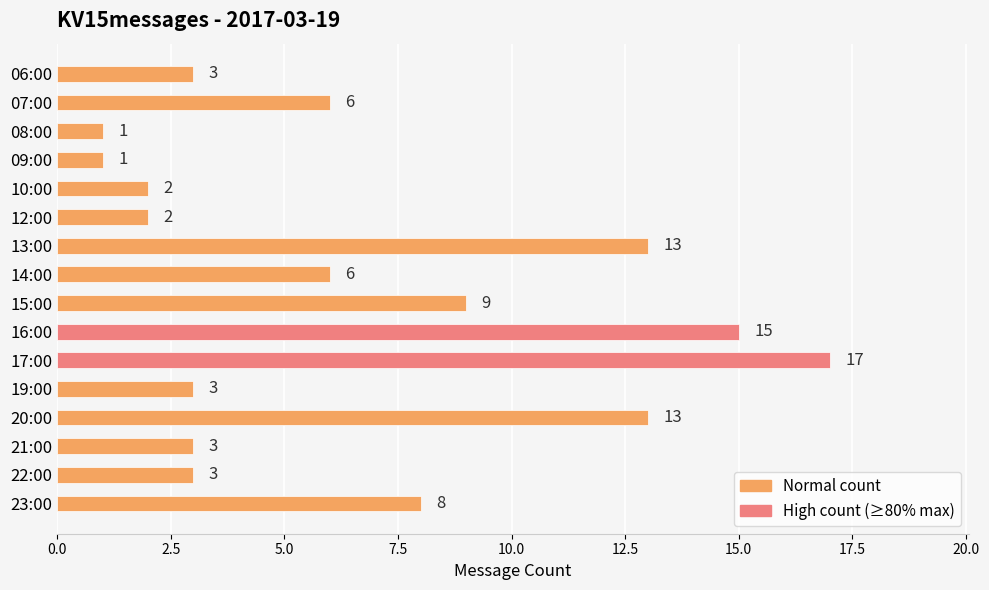

The value at 23:00 is 8. True or false?

True